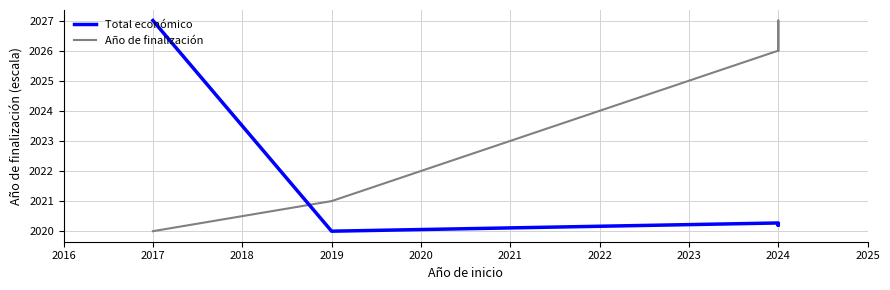

List the series in order of their overall mean, lowest first.

Total económico, Año de finalización